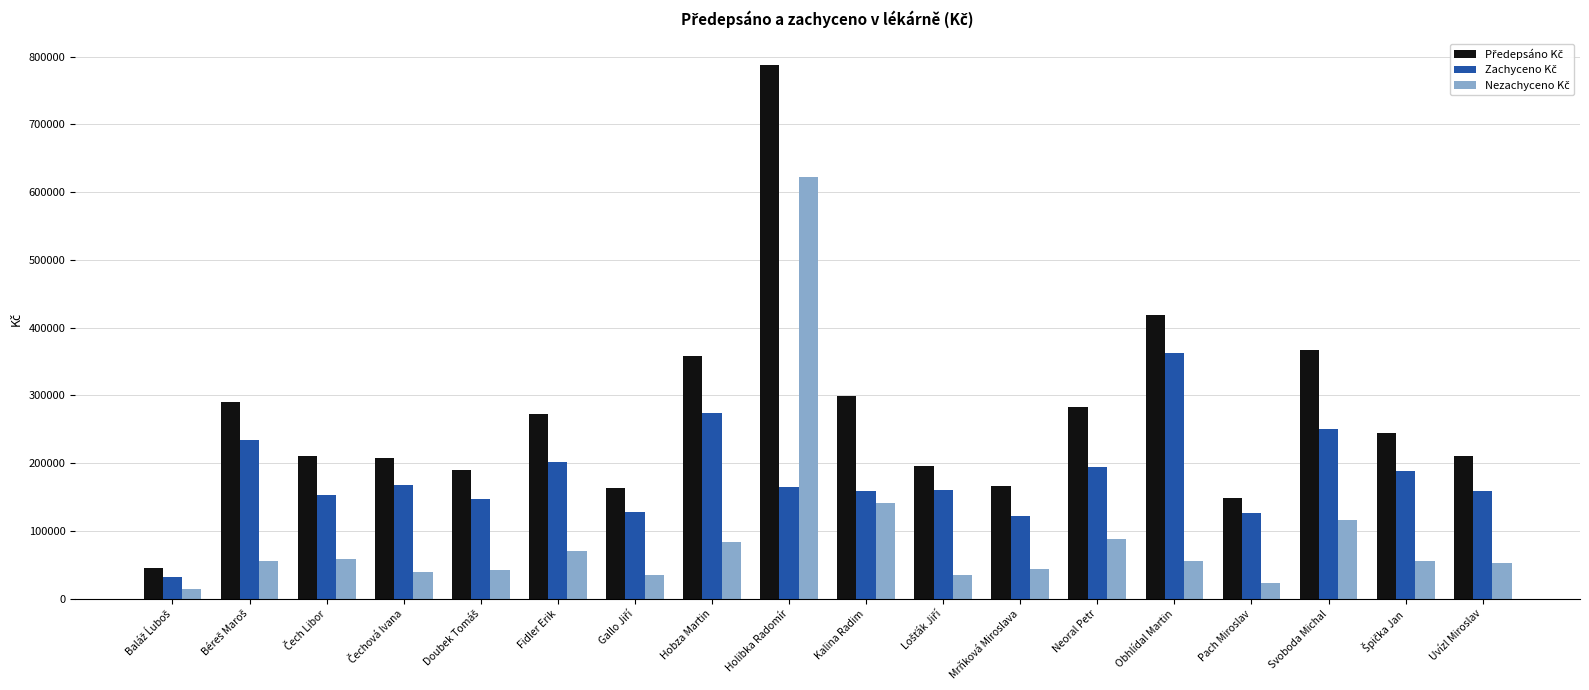

Does the chart contain any negative values?

No